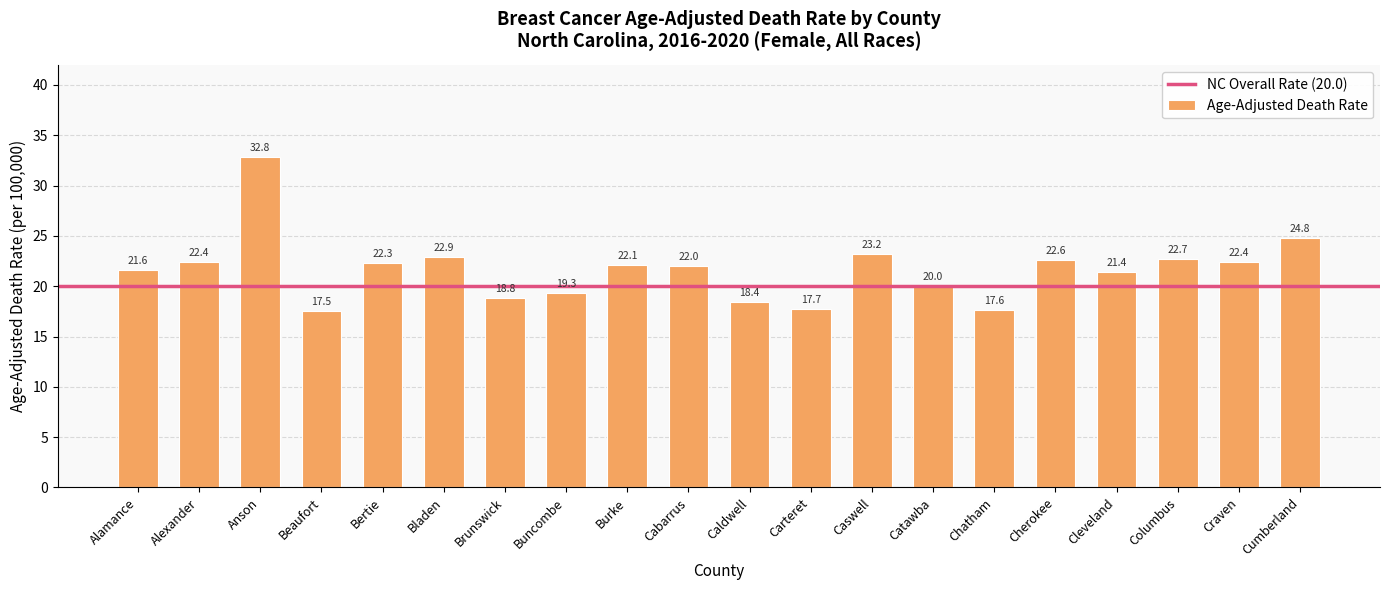

What is the ratio of the value at Cabarrus to the value at Buncombe?

1.1